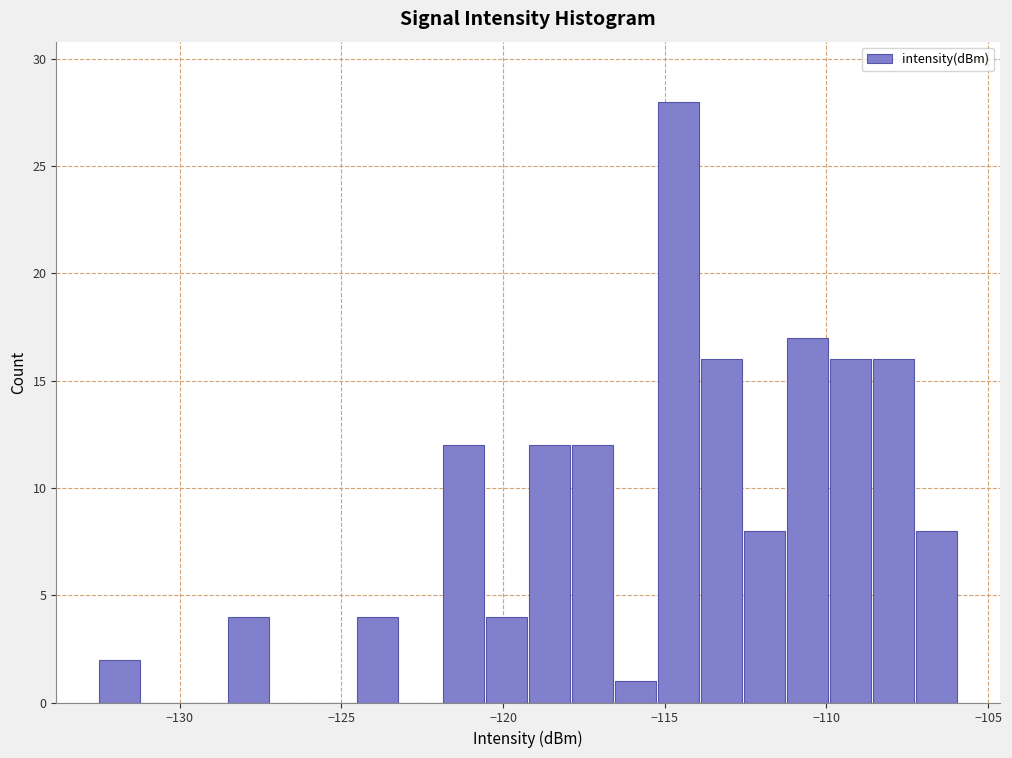

Around what value on the x-axis is the tallest bar? Give the approximate position of its centre, as read against the axis.

-114.5